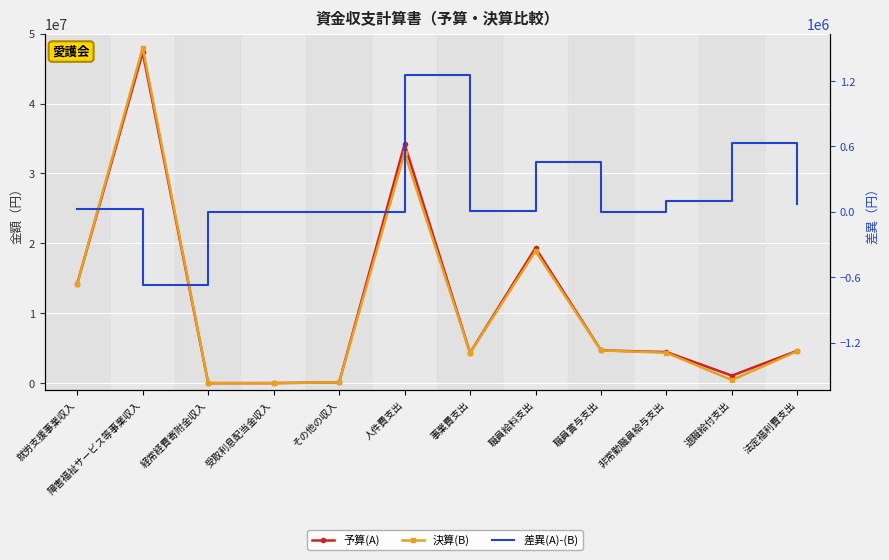

What are all the series names shown in the legend?

予算(A), 決算(B), 差異(A)-(B)